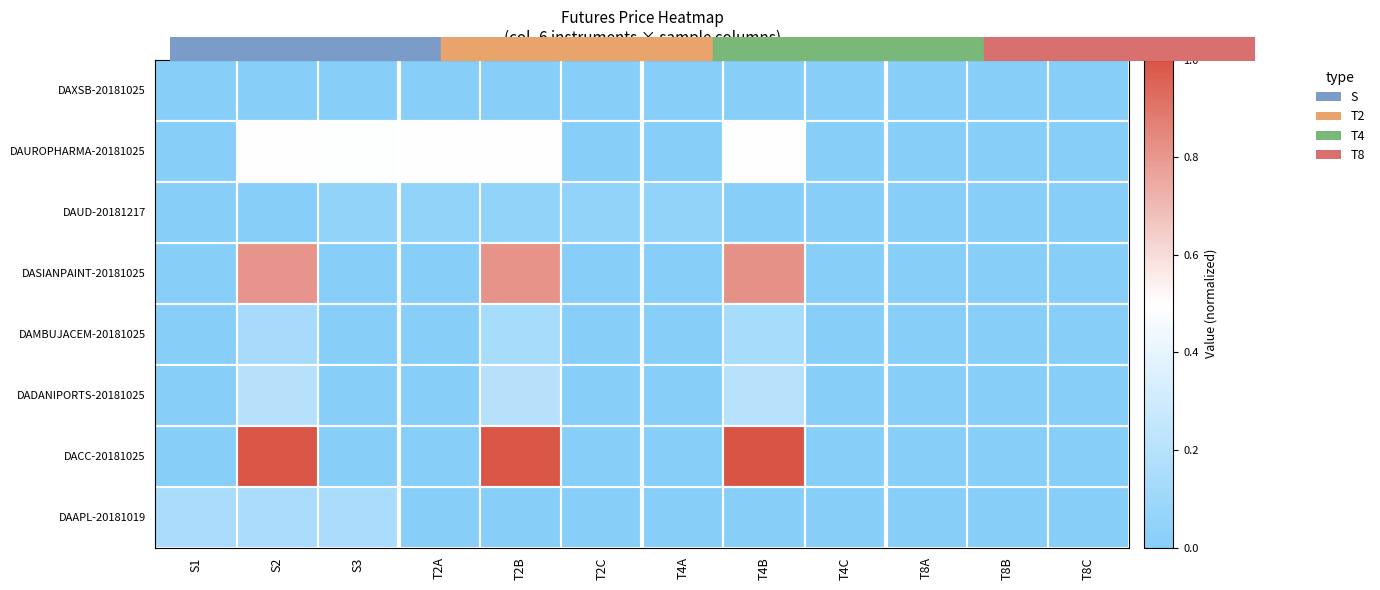

At which category is the sum across all series the highest?

S2